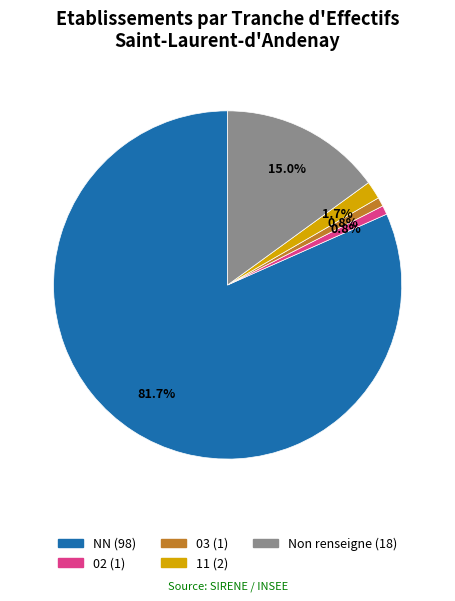

To the nearest percent, what is the difference between the largest and smallest slice percentages?

81%